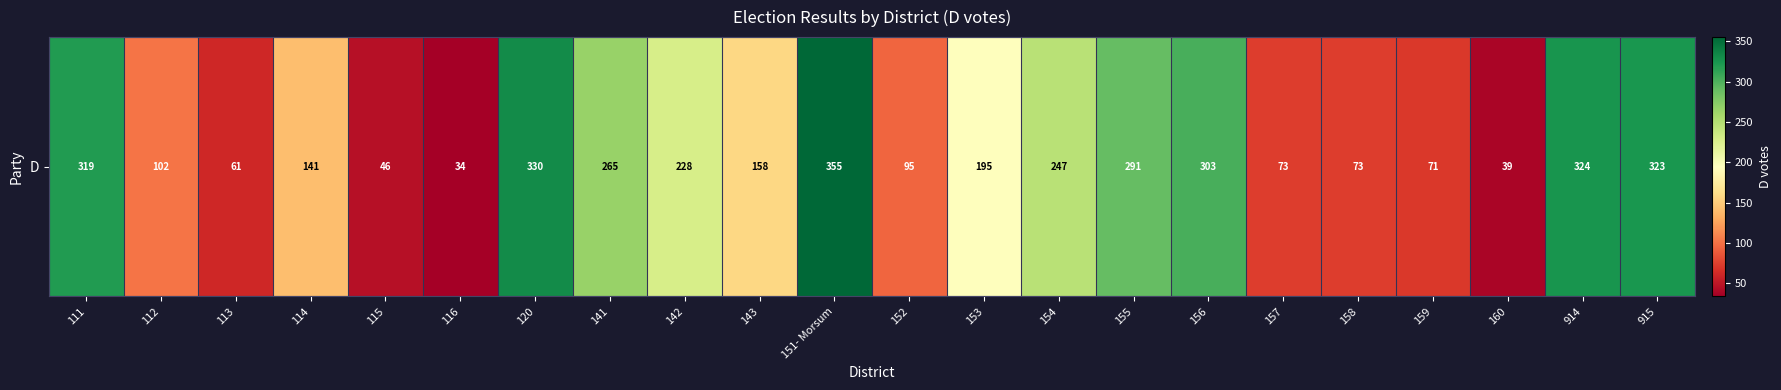

What is the difference between the maximum and minimum values?

321